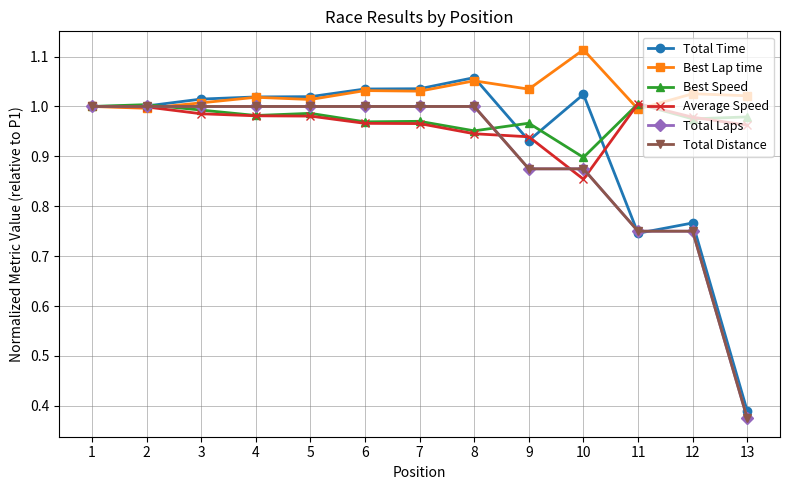

The Average Speed series shows 1.0 at 3. True or false?

True